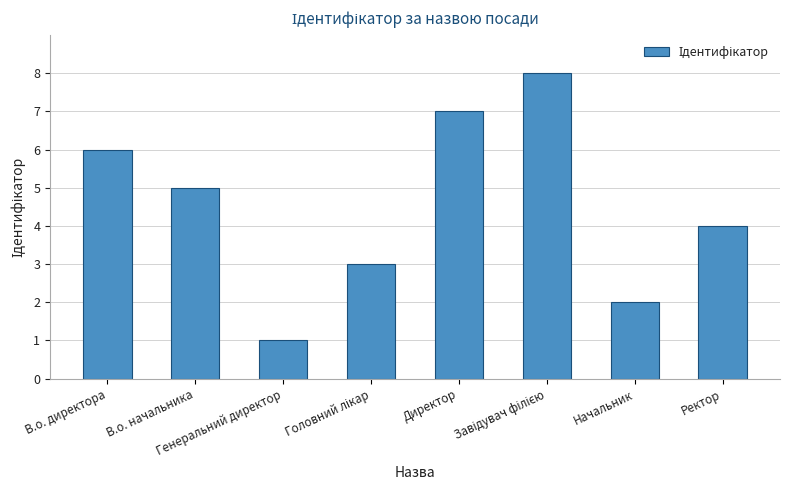

Reading left to right, extract all data points from this chart.

6	5	1	3	7	8	2	4